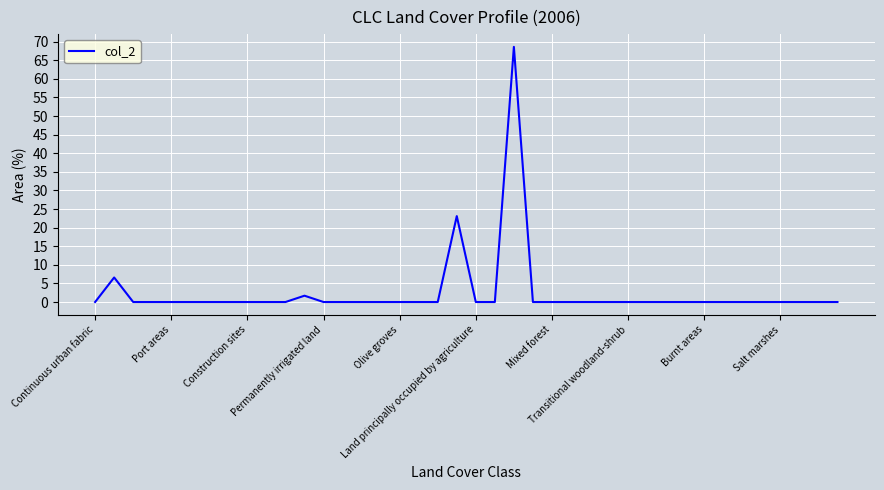

How many categories are shown in the chart?

40